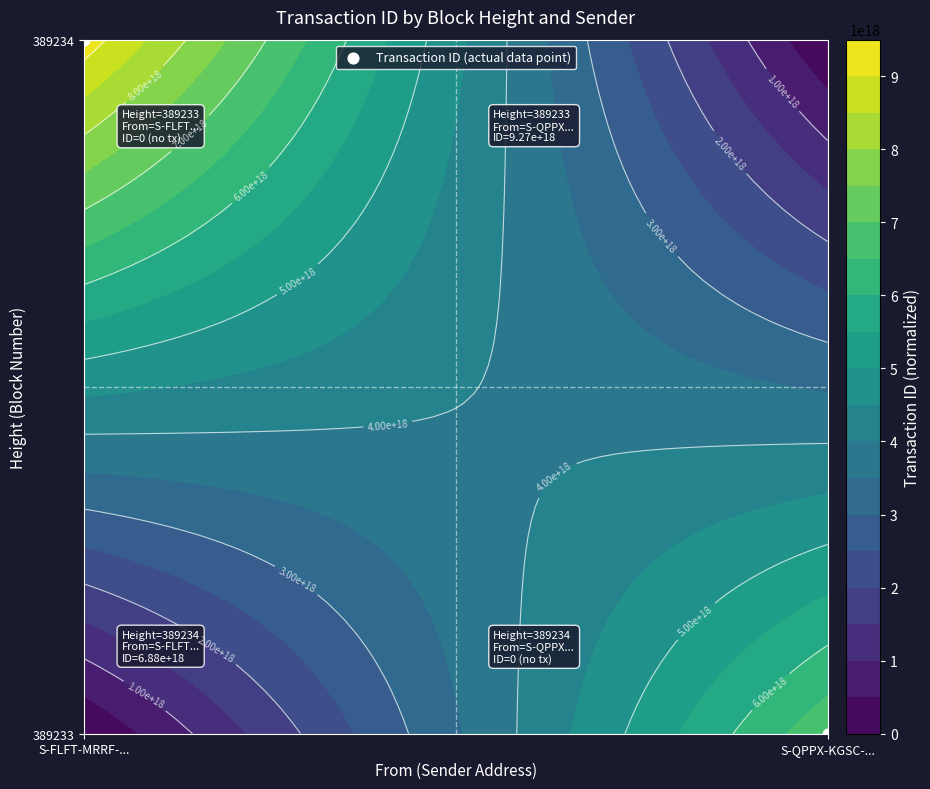

How many values are between 0 and 1?

2